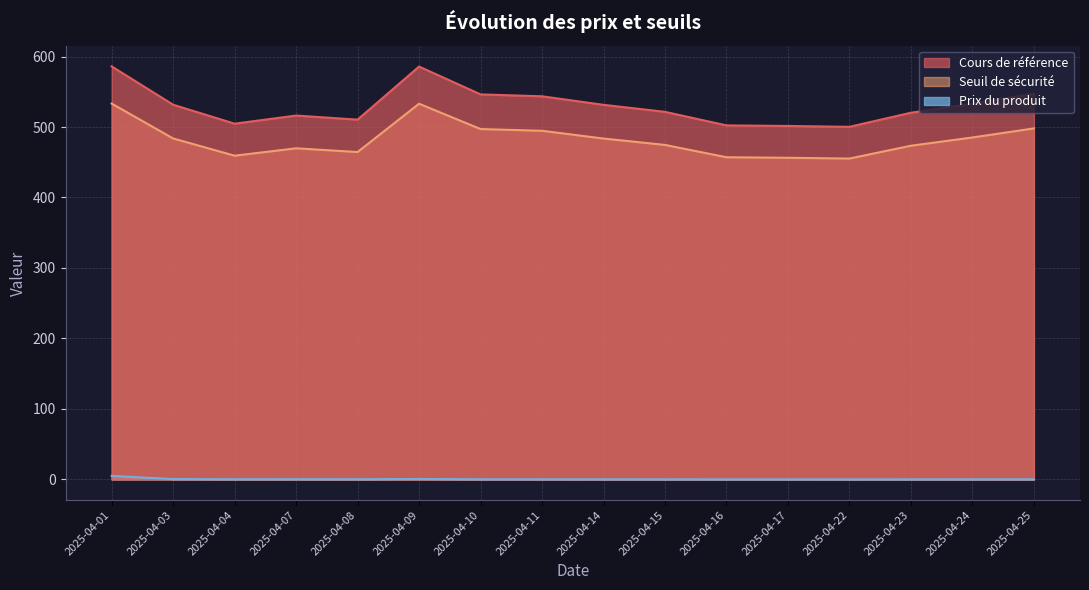

What is the difference between the maximum and minimum values in the Cours de référence series?

85.7